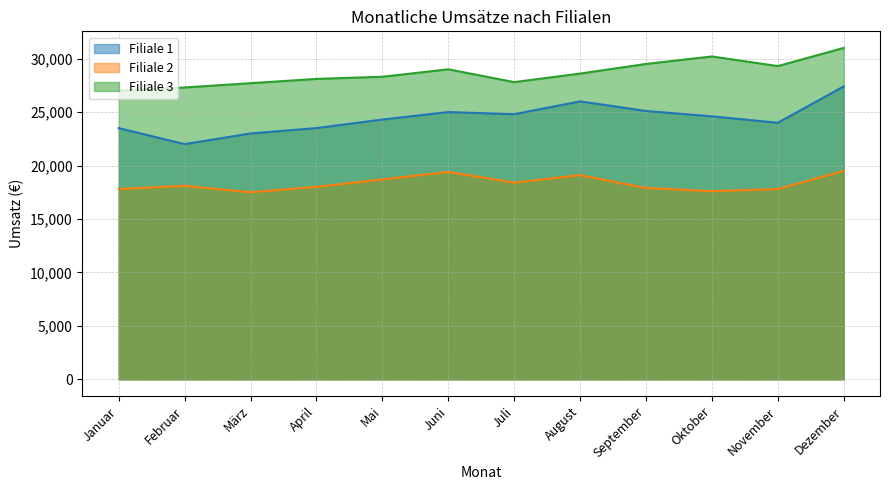

The value of Filiale 1 at August is 11643. True or false?

False